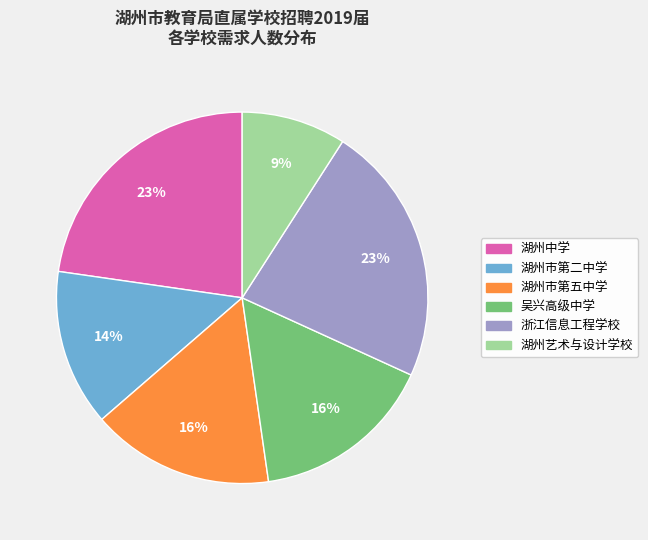

Does any single category account for the majority?

No